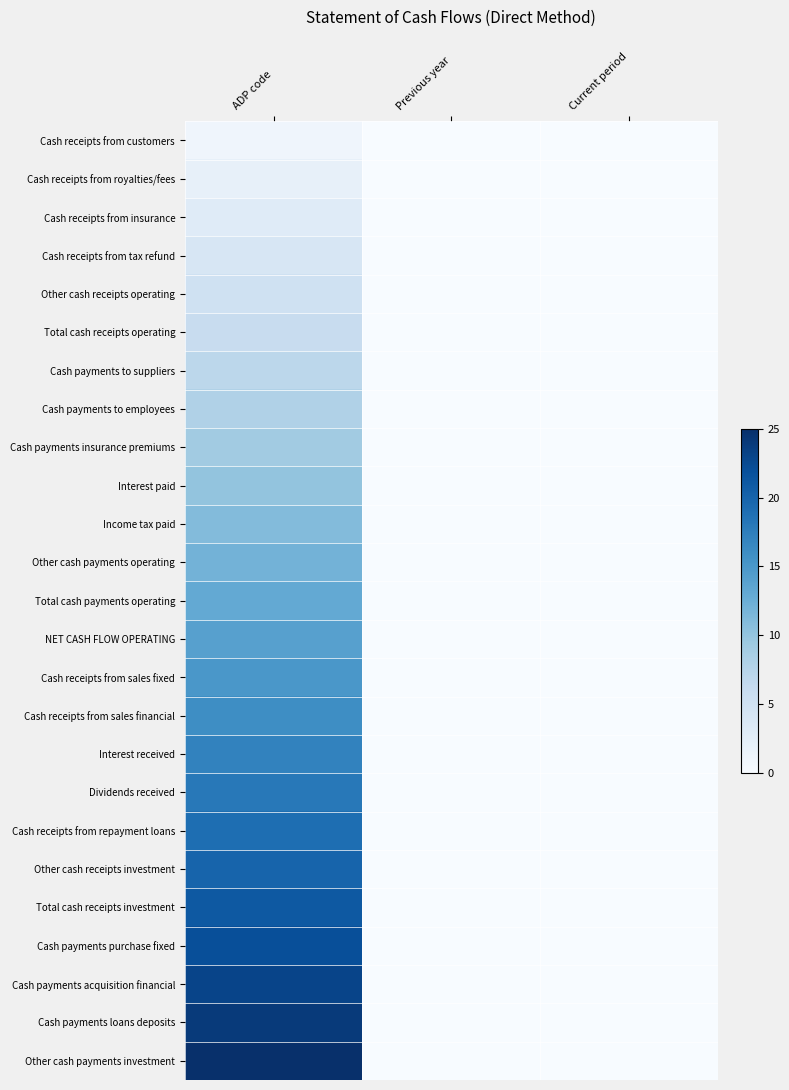

Rank the series by their maximum value, from highest to lowest.

Other cash payments investment, Cash payments loans deposits, Cash payments acquisition financial, Cash payments purchase fixed, Total cash receipts investment, Other cash receipts investment, Cash receipts from repayment loans, Dividends received, Interest received, Cash receipts from sales financial, Cash receipts from sales fixed, NET CASH FLOW OPERATING, Total cash payments operating, Other cash payments operating, Income tax paid, Interest paid, Cash payments insurance premiums, Cash payments to employees, Cash payments to suppliers, Total cash receipts operating, Other cash receipts operating, Cash receipts from tax refund, Cash receipts from insurance, Cash receipts from royalties/fees, Cash receipts from customers